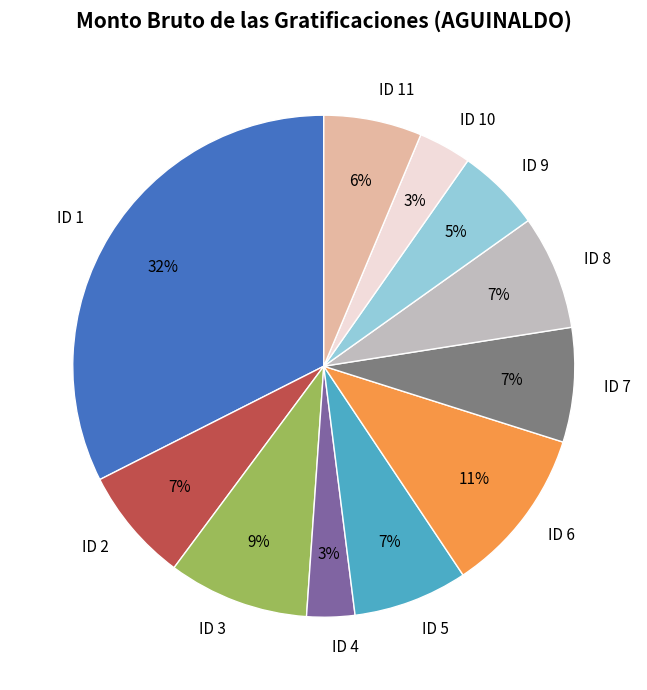

Is there any slice that represents more than half of the pie?

No